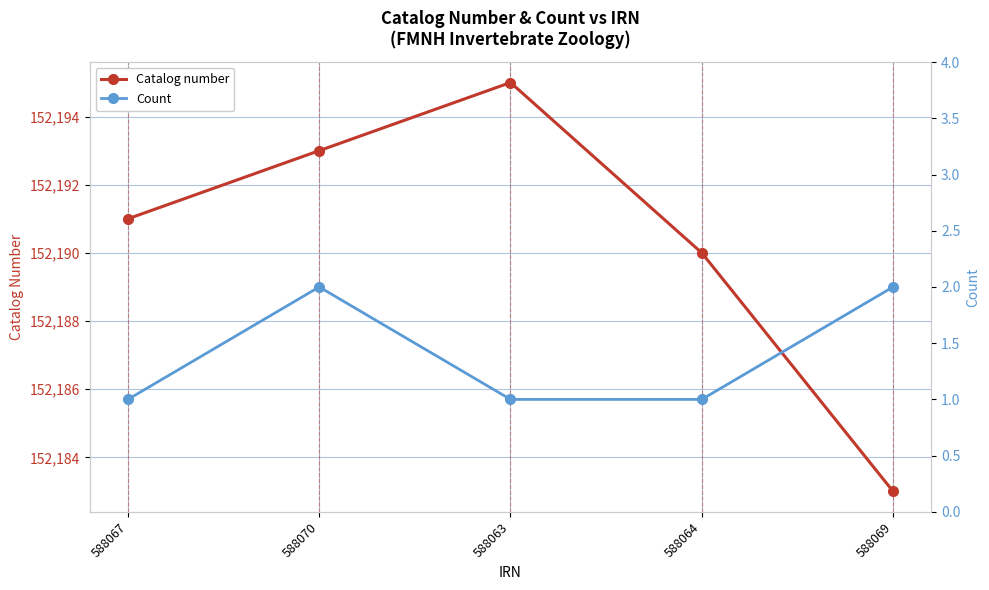

What is the average value of the Count series?

1